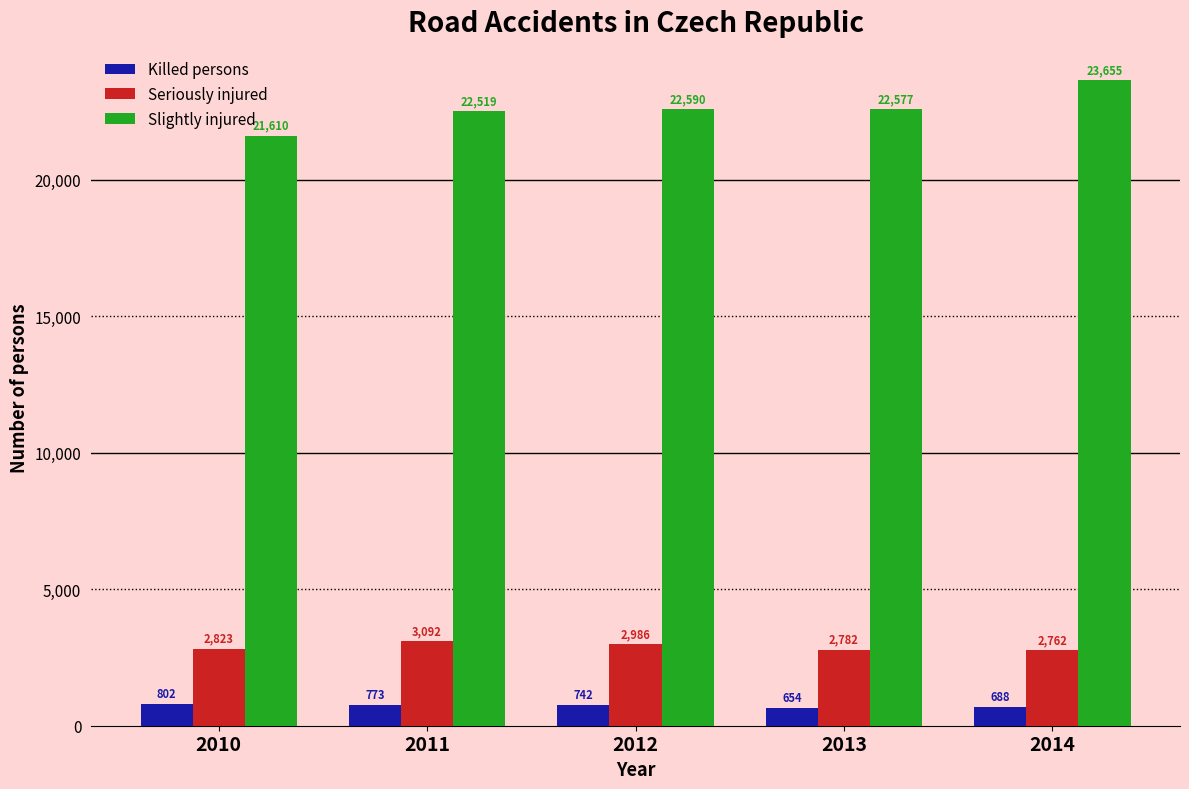

What is the difference between the Slightly injured values at 2011 and 2010?

909